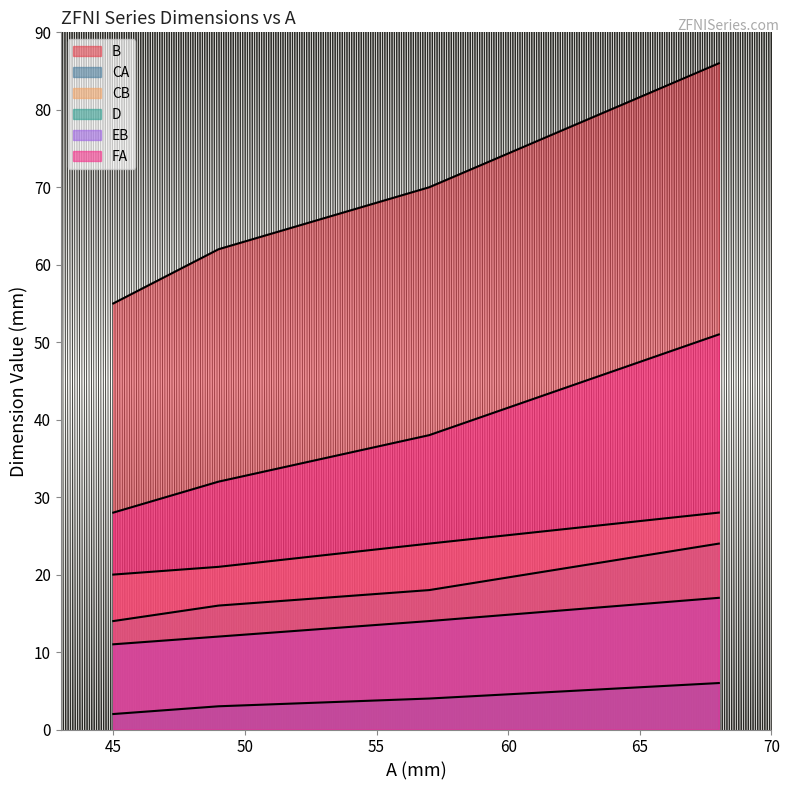

What is the highest value of the CA series?

24